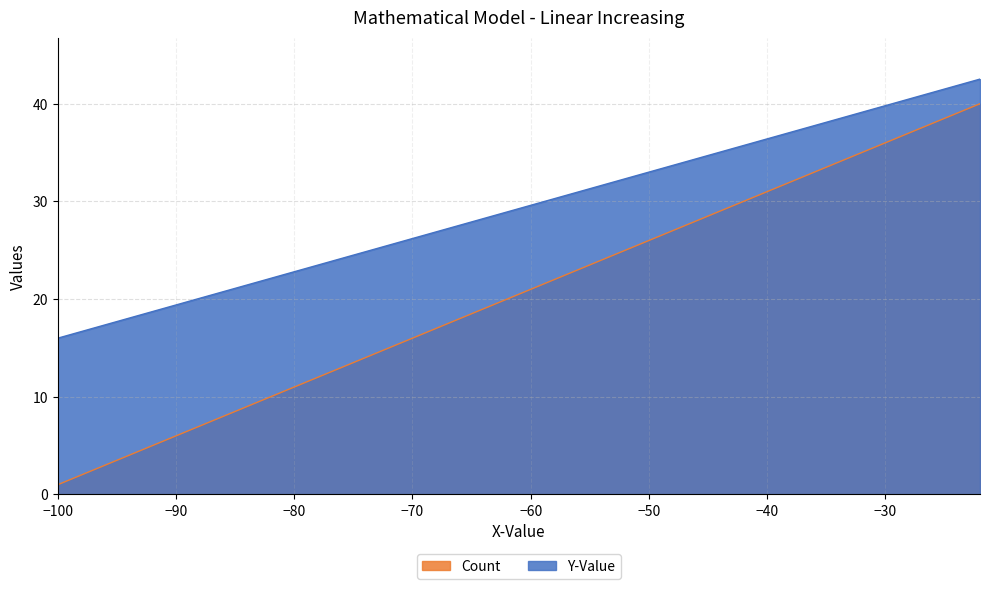

Where is Y-Value nearest to the value 20?

-62